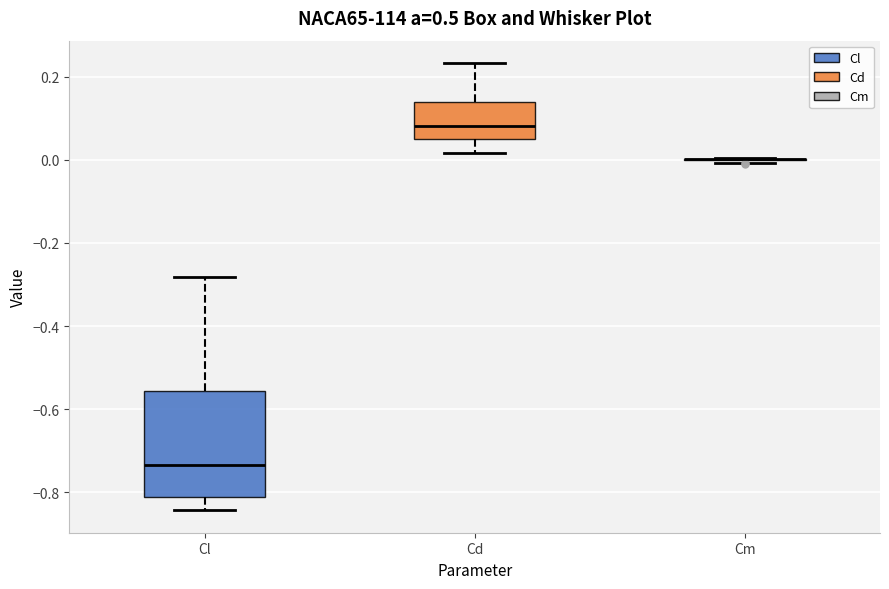

Reading left to right, read every box against the y-axis: the position of its median line, the range the box covers, and the ends of its whiskers. The values are not printed on the chart, so give them approximately, as read against the axis.

Cl: median -0.74, box -0.82 to -0.56, whiskers -0.84 to -0.28
Cd: median 0.08, box 0.04 to 0.14, whiskers 0.02 to 0.24
Cm: box collapsed to a line at 0.00, whiskers 0.00 to 0.00